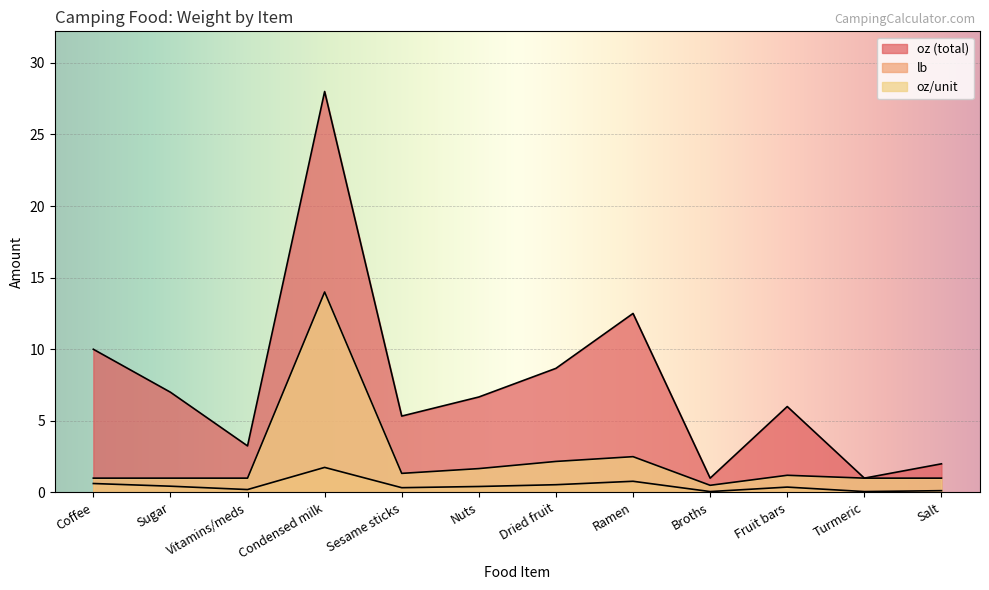

Which series has the widest spread of values?

oz (total)